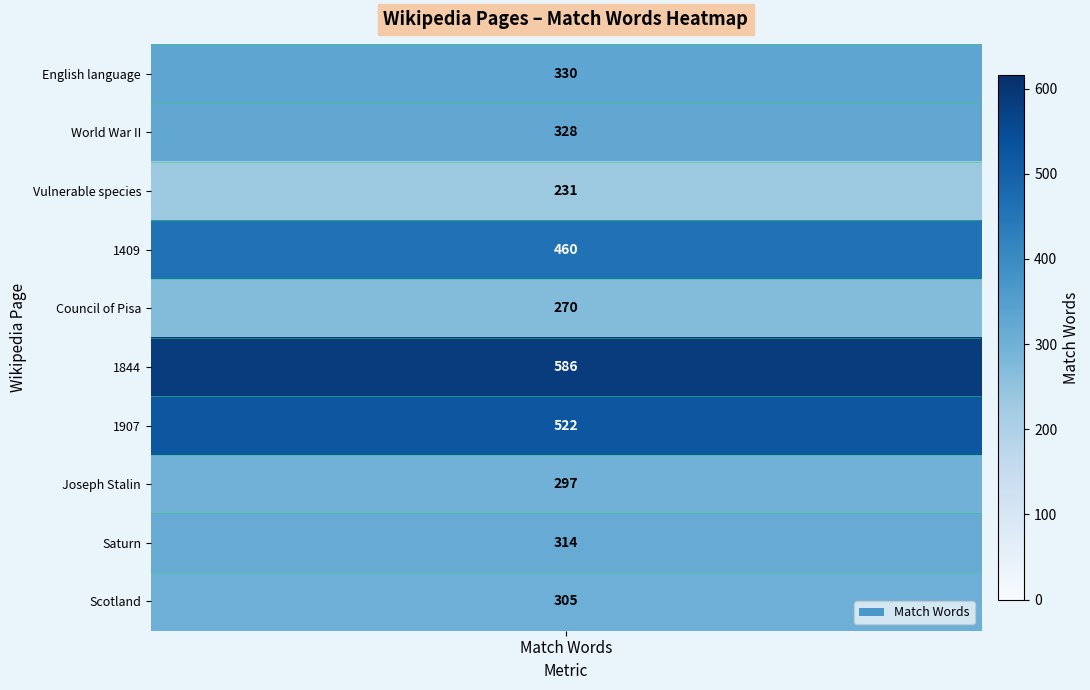

What is the difference between the values at Scotland and 1409?

155